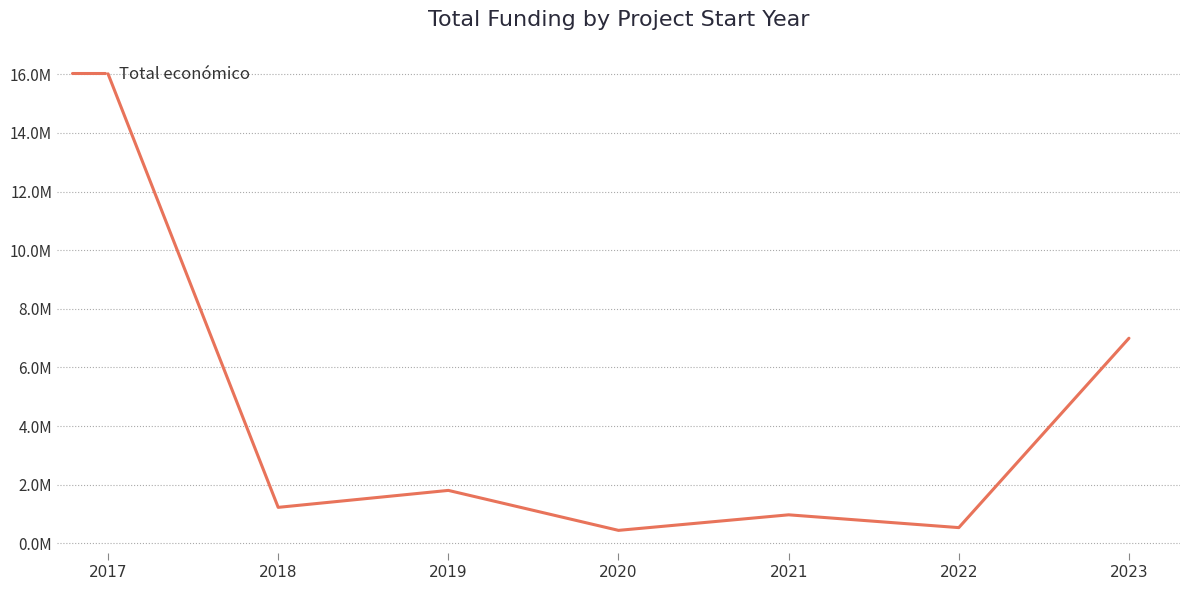

What is the change in value from 2020 to 2022?

+93855